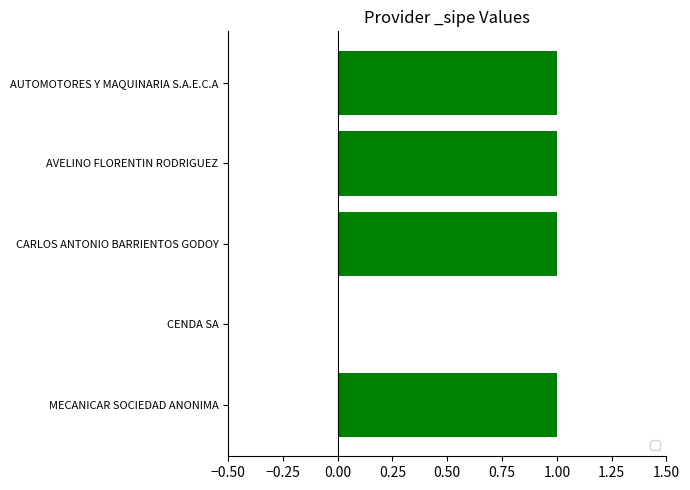

The chart shows a value of 2 at MECANICAR SOCIEDAD ANONIMA. True or false?

False